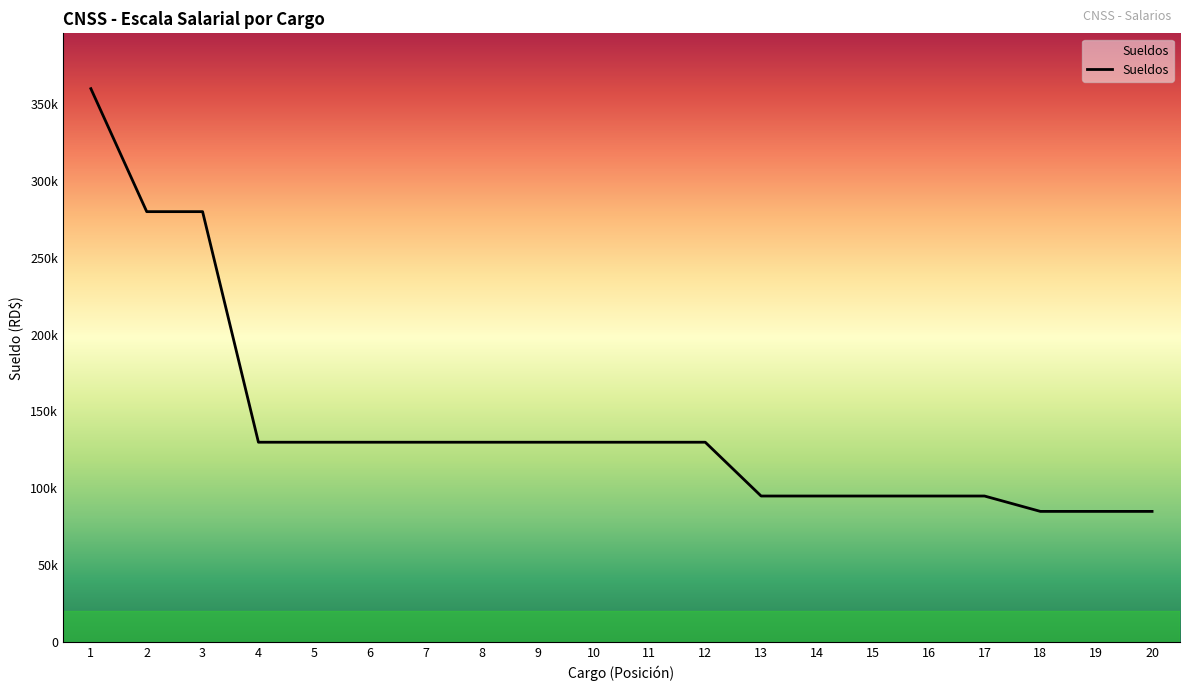

Does the chart display data point markers on the line(s)?

No